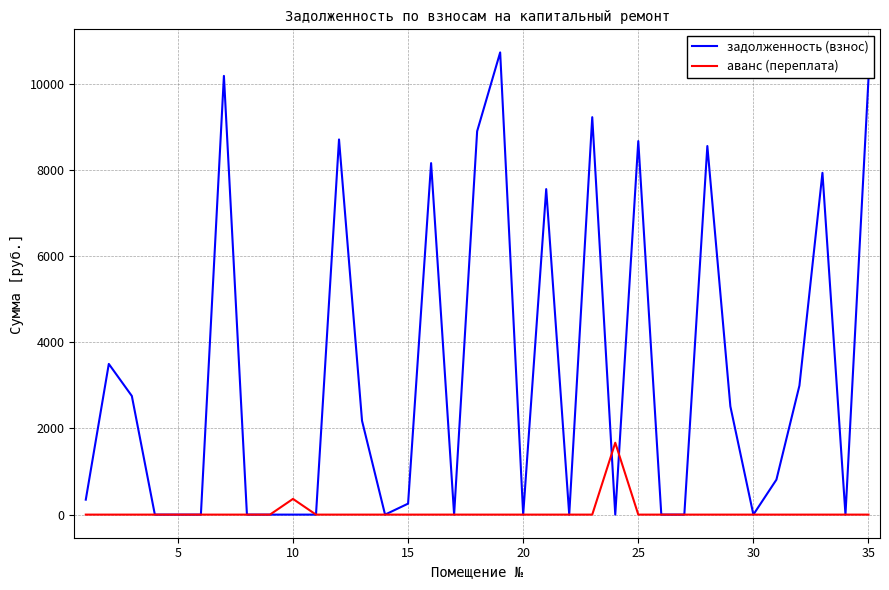

Which series has the widest spread of values?

задолженность (взнос)